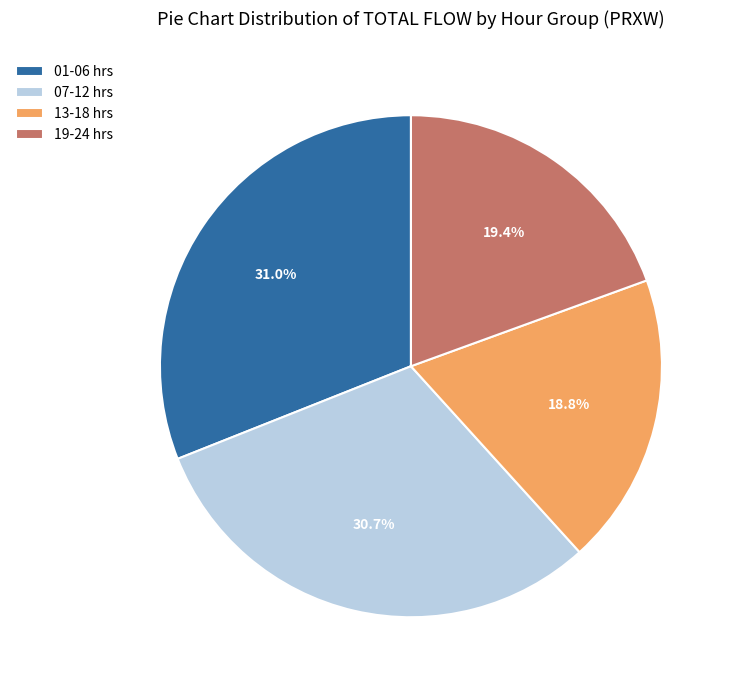

Do 07-12 hrs and 01-06 hrs together represent more than half of the pie?

Yes